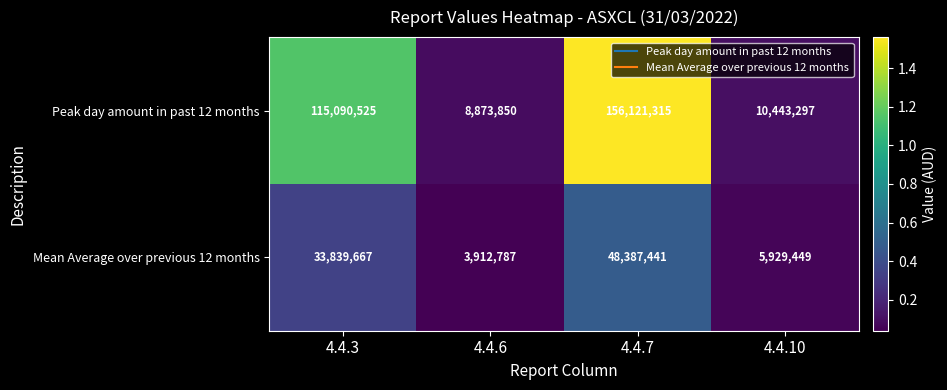

Count the number of categories in the chart.

4